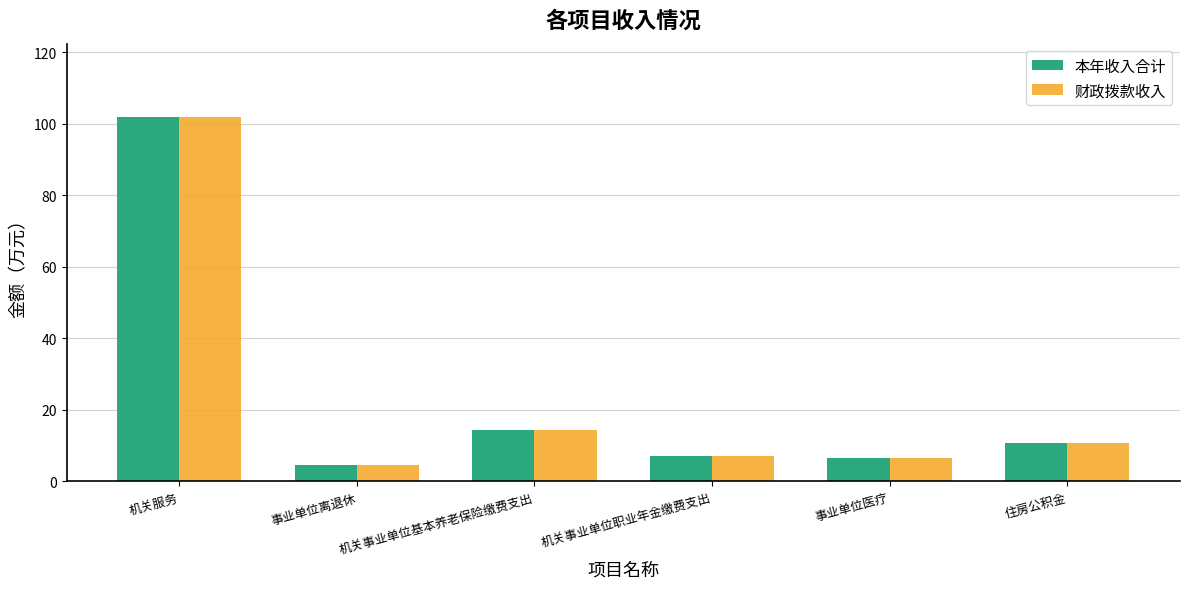

The value of 财政拨款收入 at 机关事业单位职业年金缴费支出 is 7.2. True or false?

True